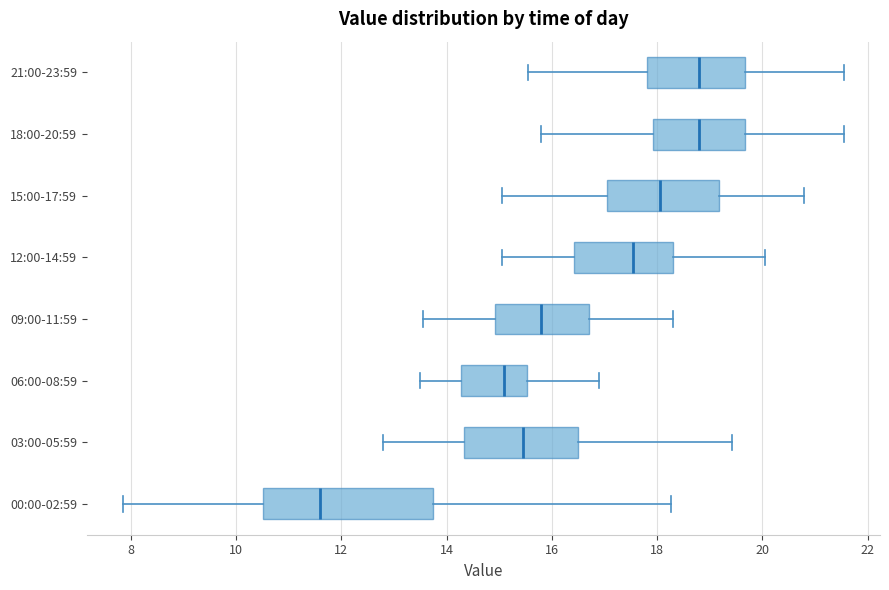

Comparing the boxes themselves (not the whiskers), which one is the widest?

00:00-02:59